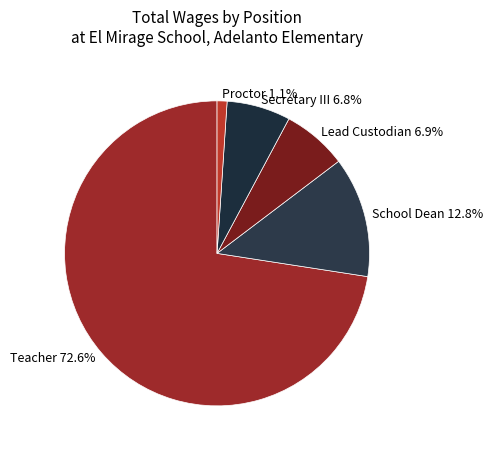

What percentage is the Secretary III slice, to the nearest percent?

7%